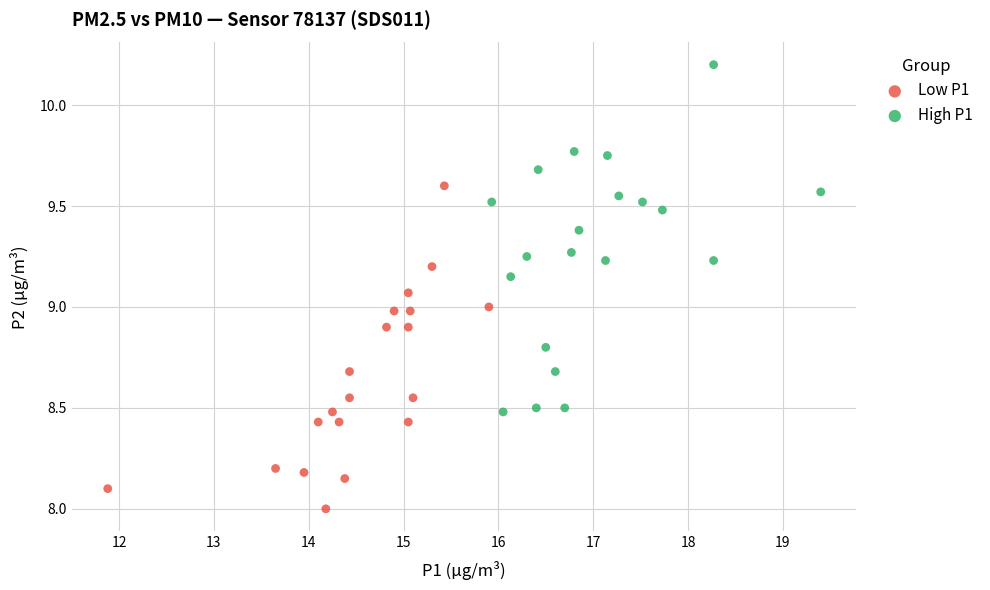

Which series has the largest Y range (max minus min)?

High P1